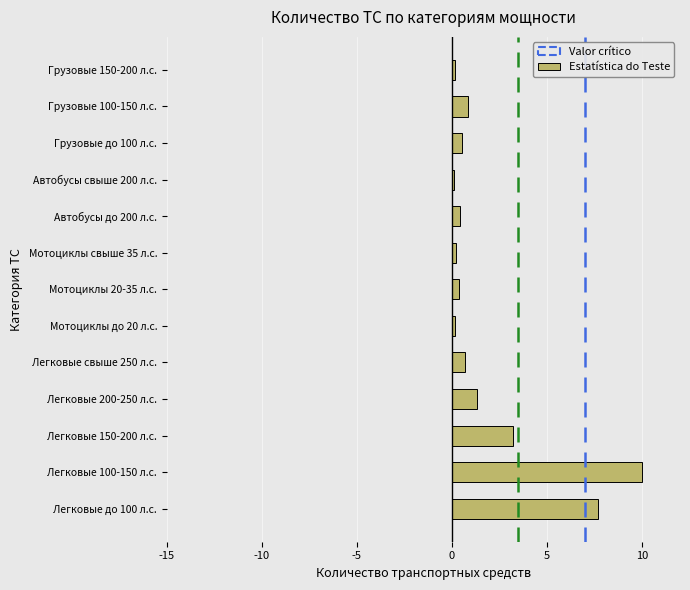

What is the sum of all values?

25.7